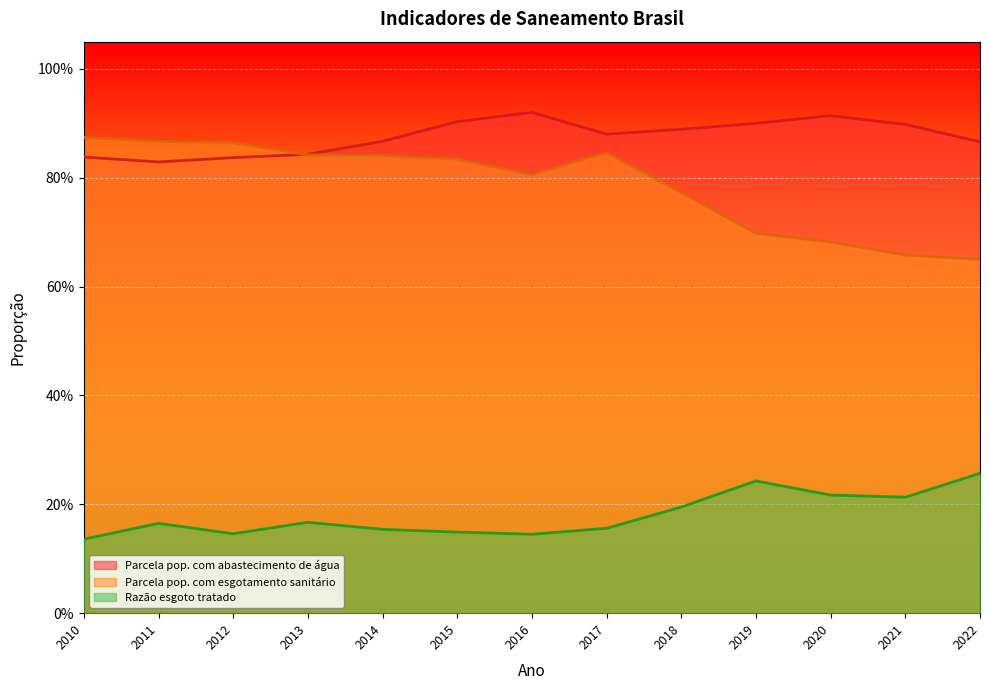

True or false: Parcela pop. com abastecimento de água and Razão esgoto tratado intersect in this chart.

False